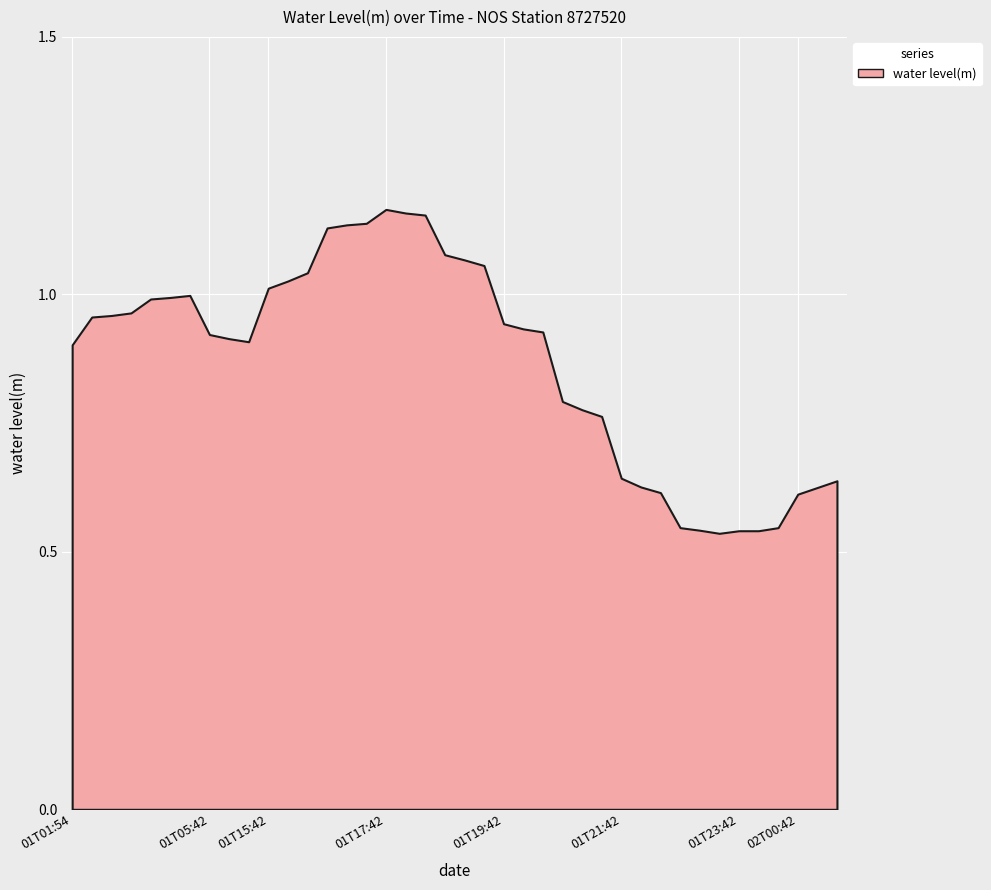

Reading left to right, what are all the values shown in this chart?

01T01:54=0.9	01T02:42=1.0	01T02:48=1.0	01T02:54=1.0	01T03:42=1.0	01T03:48=1.0	01T03:54=1.0	01T05:42=0.9	01T05:48=0.9	01T05:54=0.9	01T15:42=1.0	01T15:48=1.0	01T15:54=1.0	01T16:42=1.1	01T16:48=1.1	01T16:54=1.1	01T17:42=1.2	01T17:48=1.2	01T17:54=1.2	01T18:42=1.1	01T18:48=1.1	01T18:54=1.1	01T19:42=0.9	01T19:48=0.9	01T19:54=0.9	01T20:42=0.8	01T20:48=0.8	01T20:54=0.8	01T21:42=0.6	01T21:48=0.6	01T21:54=0.6	01T22:42=0.5	01T22:48=0.5	01T22:54=0.5	01T23:42=0.5	01T23:48=0.5	01T23:54=0.5	02T00:42=0.6	02T00:48=0.6	02T00:54=0.6